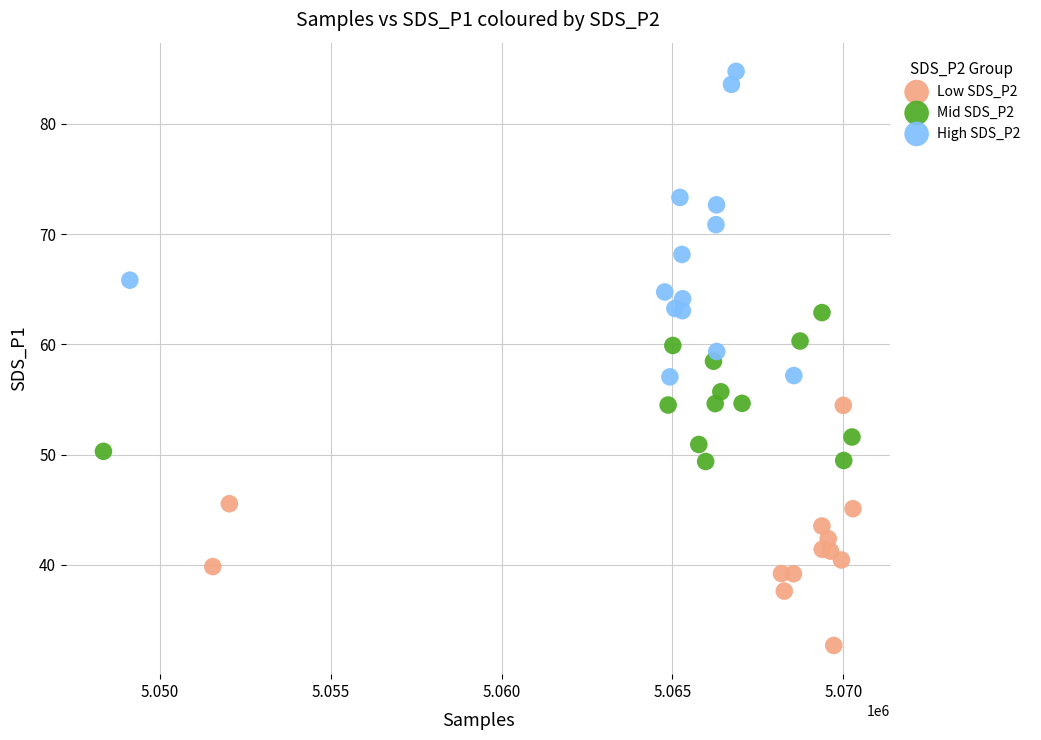

Which series has the widest spread of Y values?

High SDS_P2